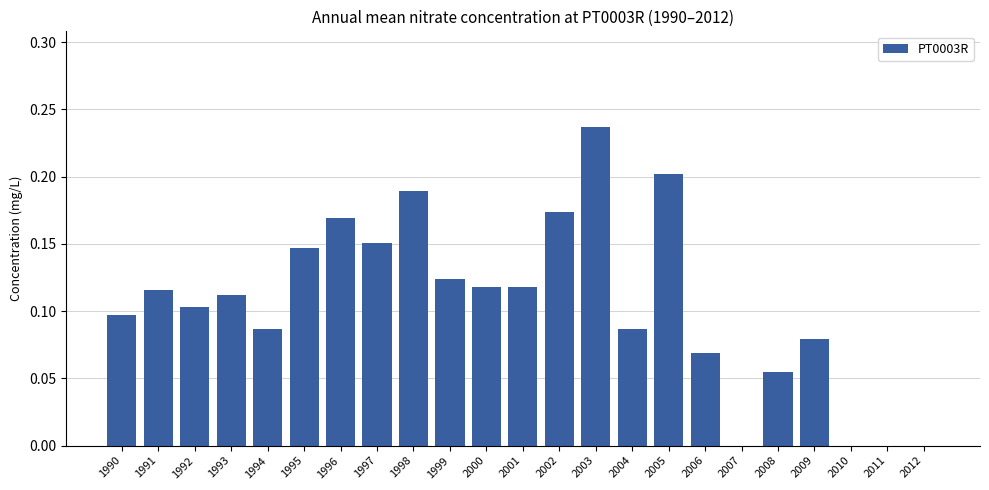

Which has a higher value, 1998 or 2012?

1998